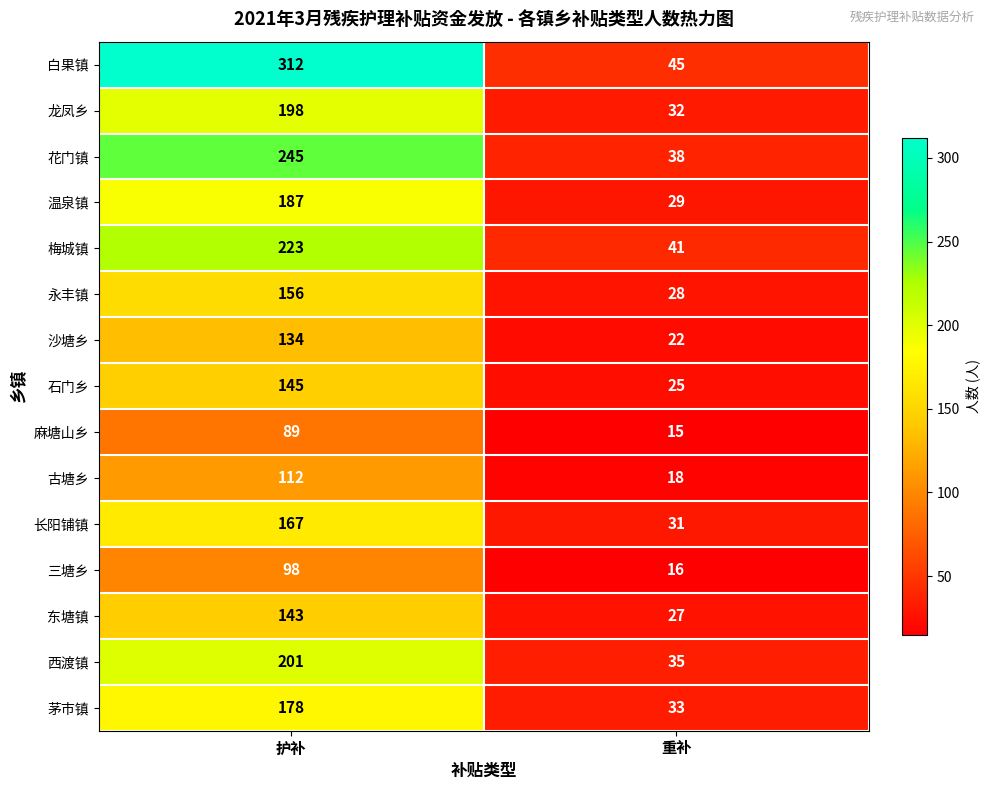

Rank the series at 重补 from highest to lowest value.

白果镇, 梅城镇, 花门镇, 西渡镇, 茅市镇, 龙凤乡, 长阳铺镇, 温泉镇, 永丰镇, 东塘镇, 石门乡, 沙塘乡, 古塘乡, 三塘乡, 麻塘山乡